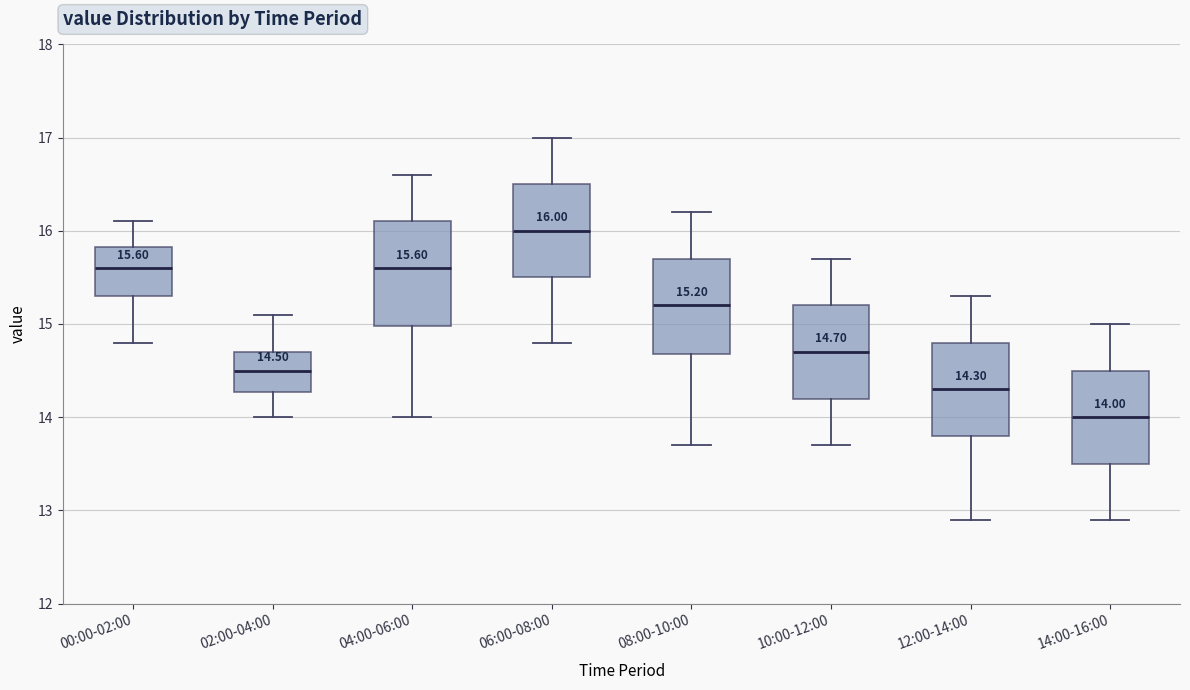

Which box is the tallest, from its lower edge to its upper edge?

04:00-06:00